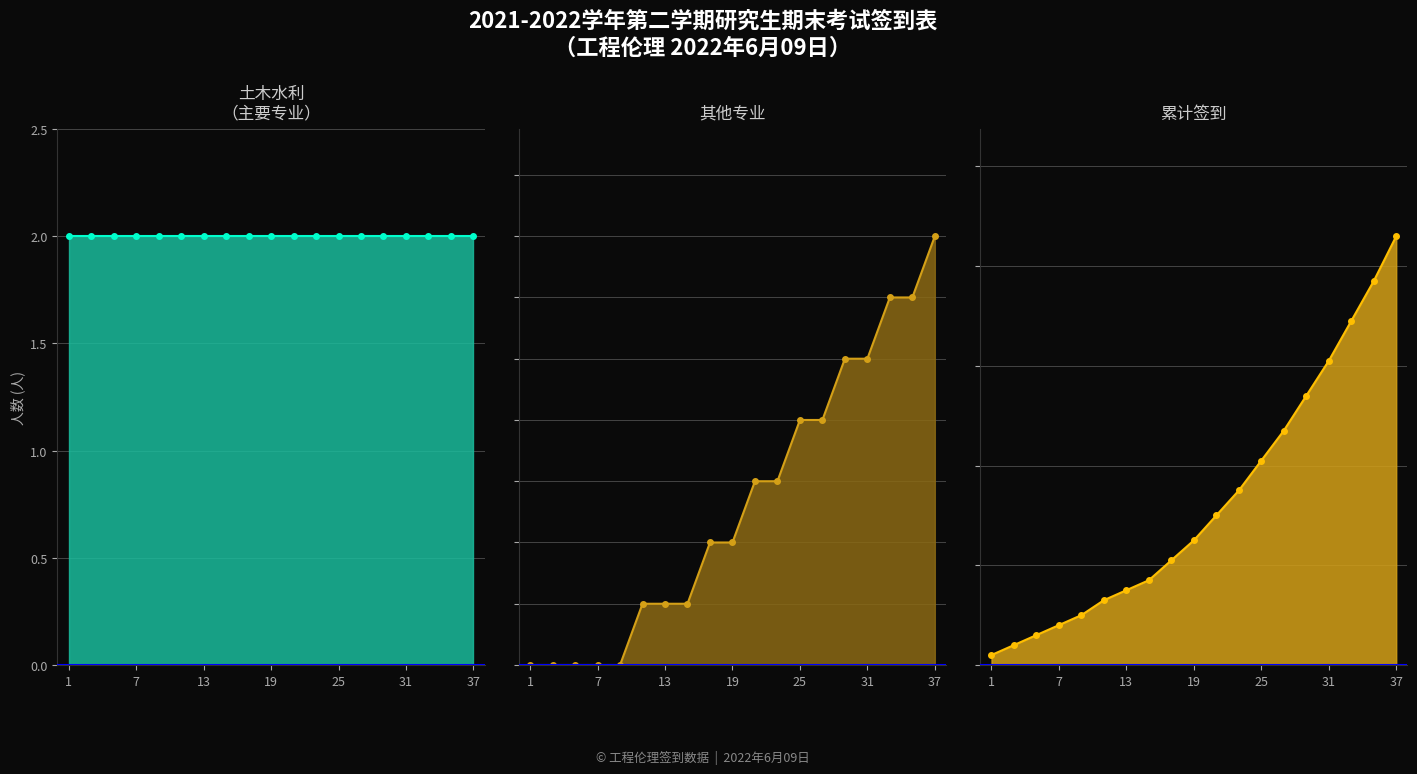

Between 11 and 15, which series saw the biggest shift?

累计签到